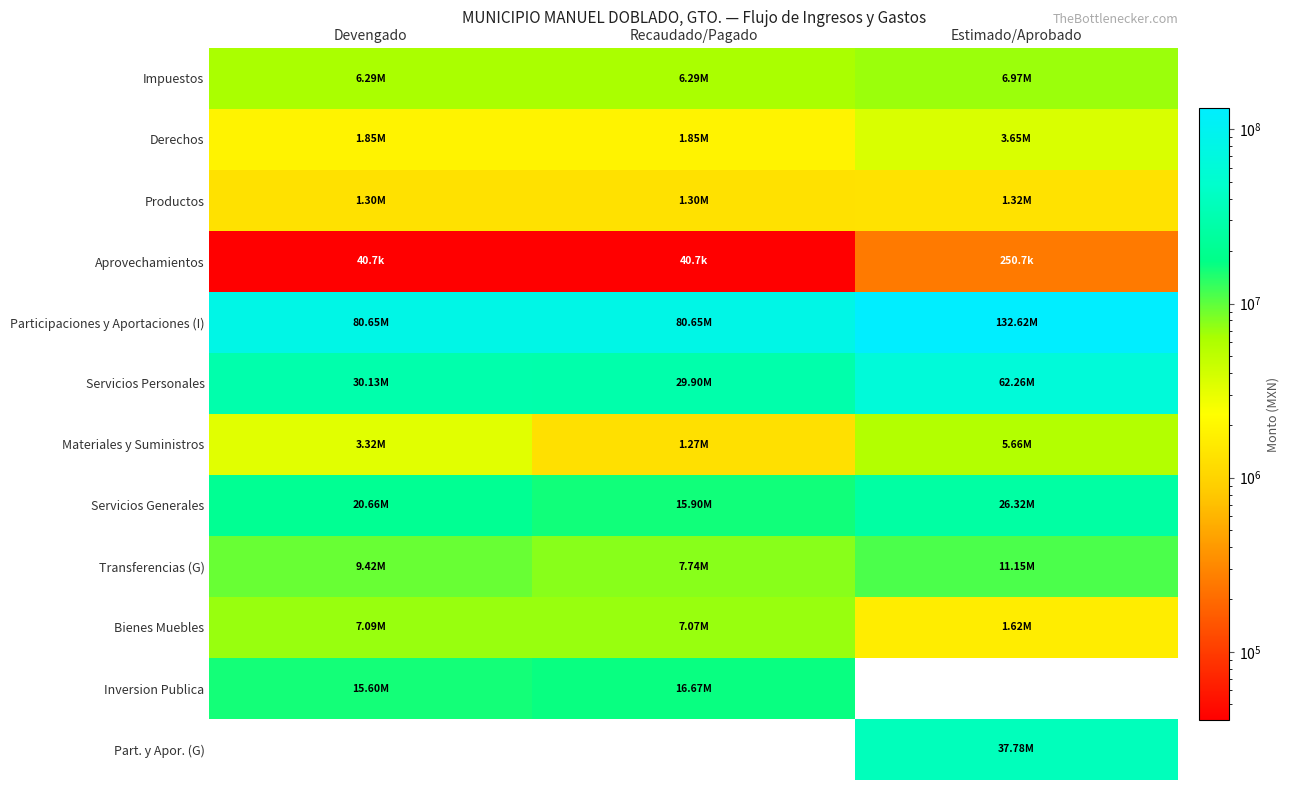

How many values in the Part. y Apor. (G) series exceed 0?

1